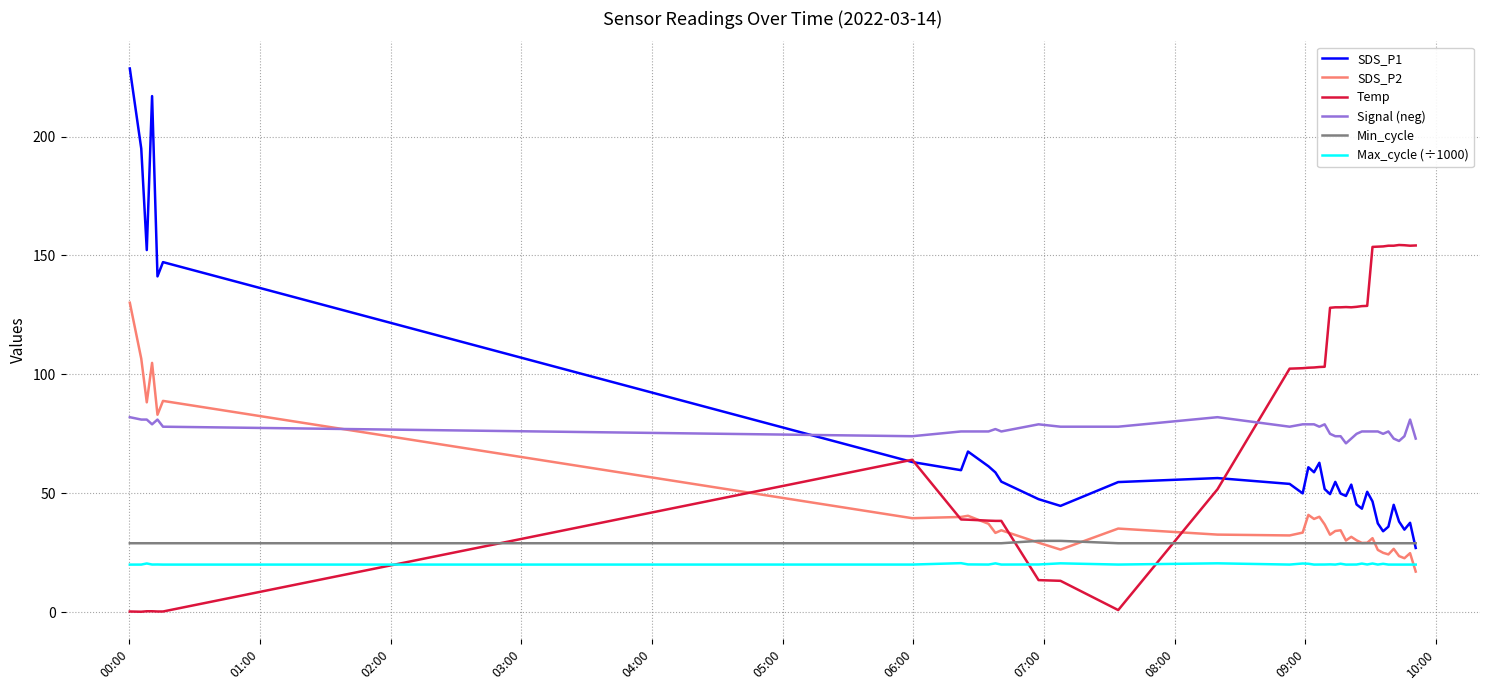

Which series has the widest spread of values?

SDS_P1